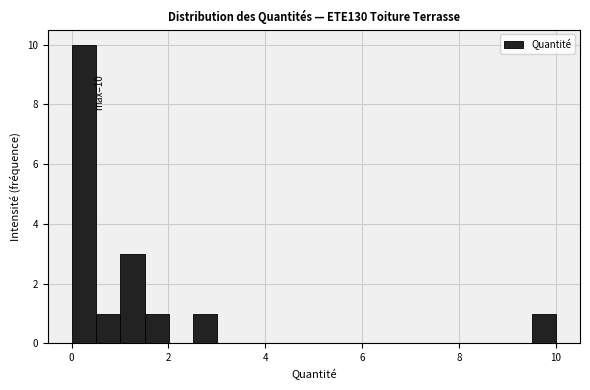

Around what value on the x-axis is the tallest bar? Give the approximate position of its centre, as read against the axis.

0.2